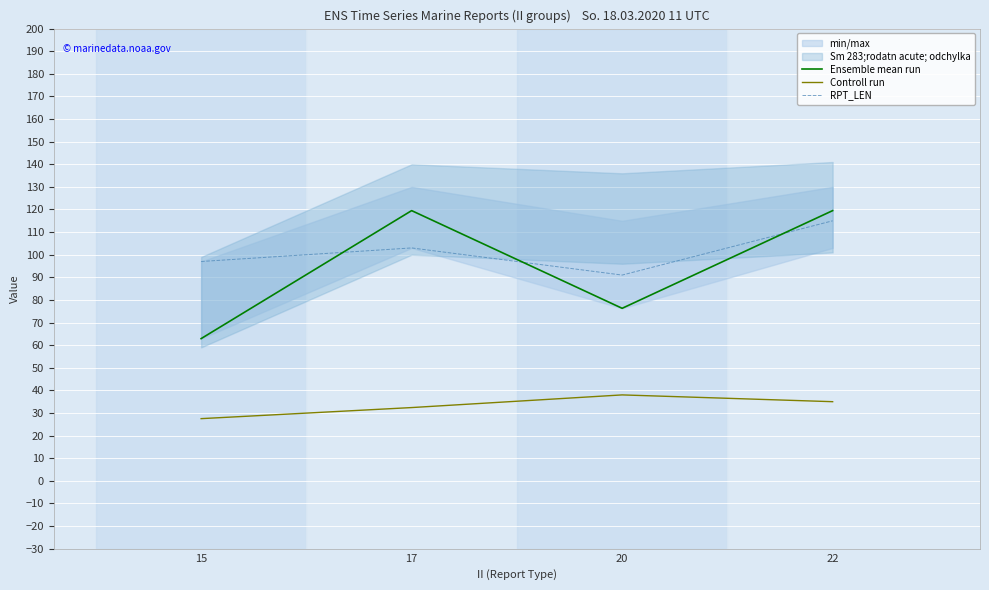

Is the value of Ensemble mean run at 17 greater than the value of Controll run at 17?

Yes